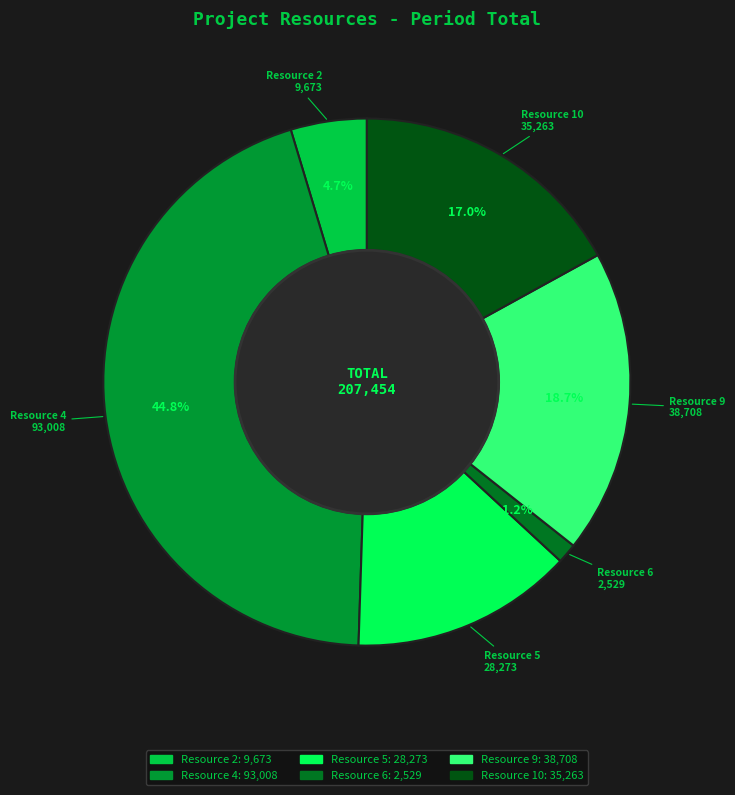

How many segments does this pie chart have?

6